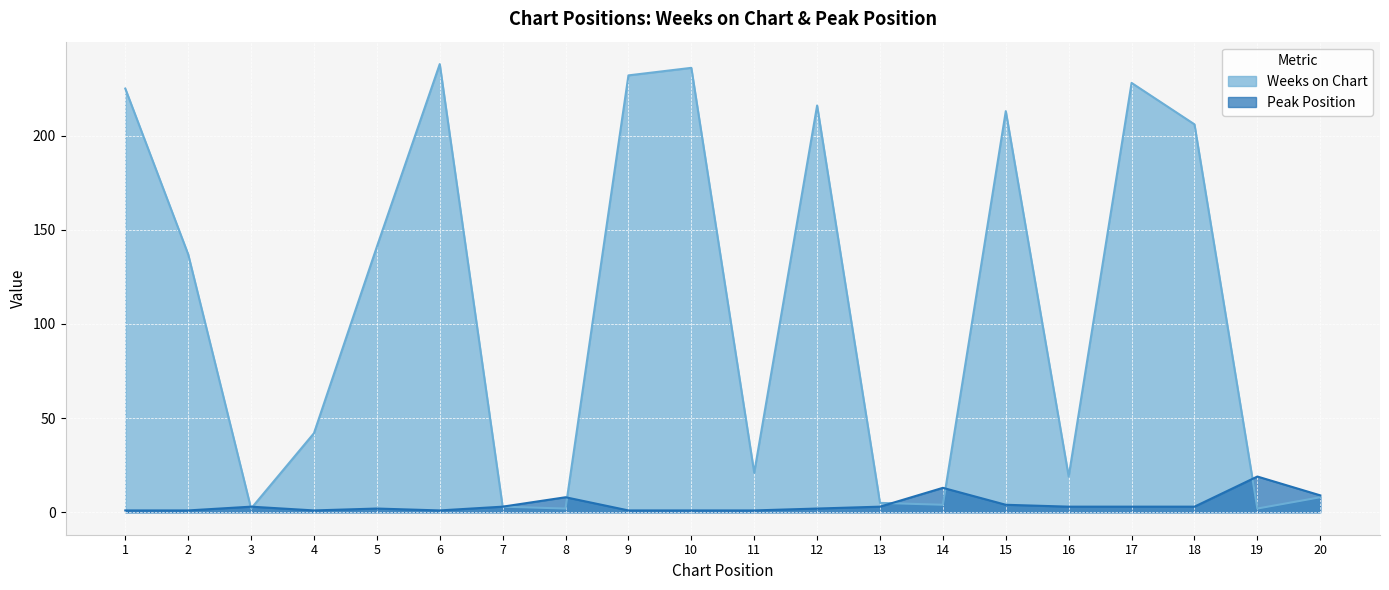

What is the maximum value shown in the chart?

238